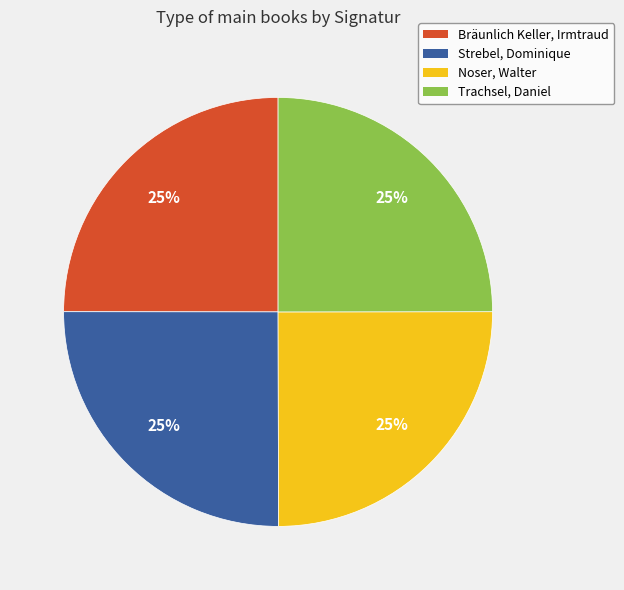

To the nearest percent, what is the combined percentage of Bräunlich Keller, Irmtraud and Trachsel, Daniel?

50%